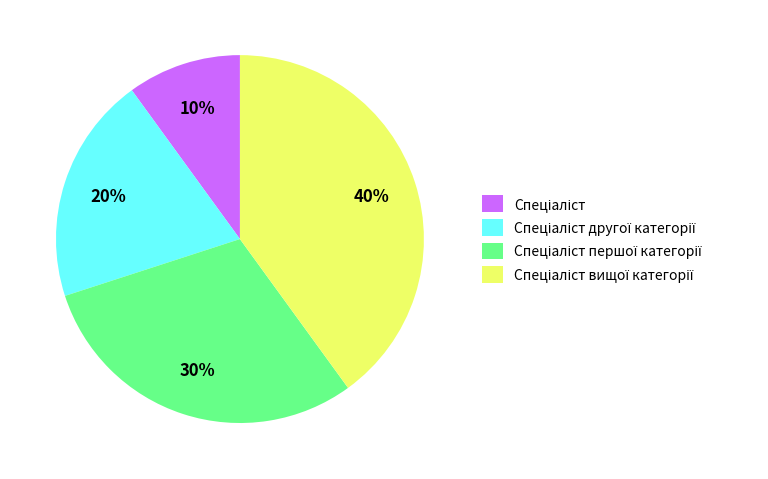

Is there a majority slice in this chart?

No